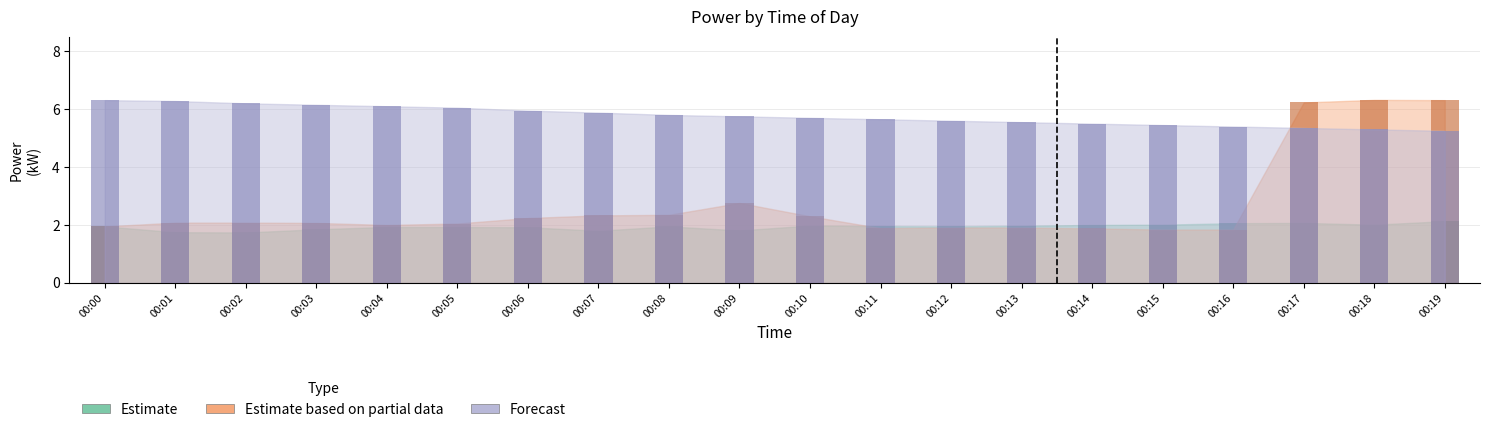

What is the spread (max minus min) of values at 00:13?

3.6